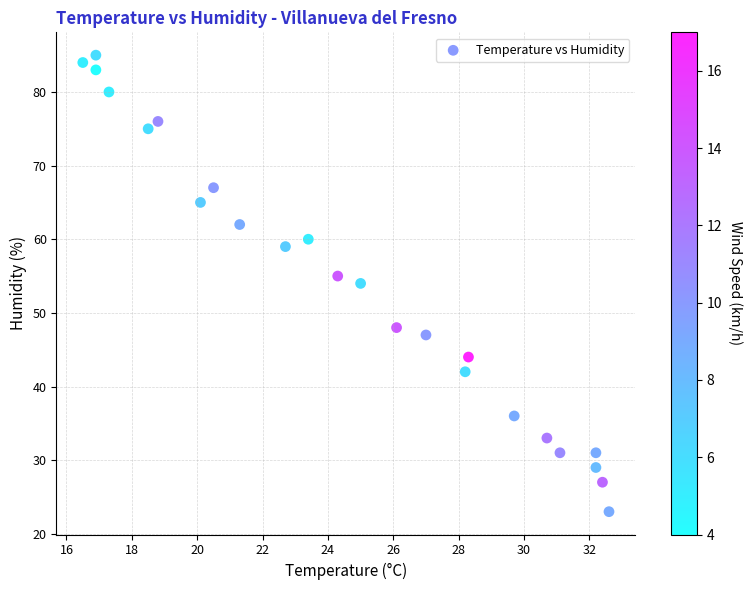

How many points are shown in the scatter plot?

24